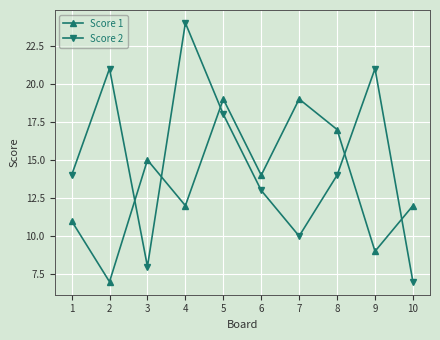

What is the value of the Score 2 point at the 8th from the left?

14